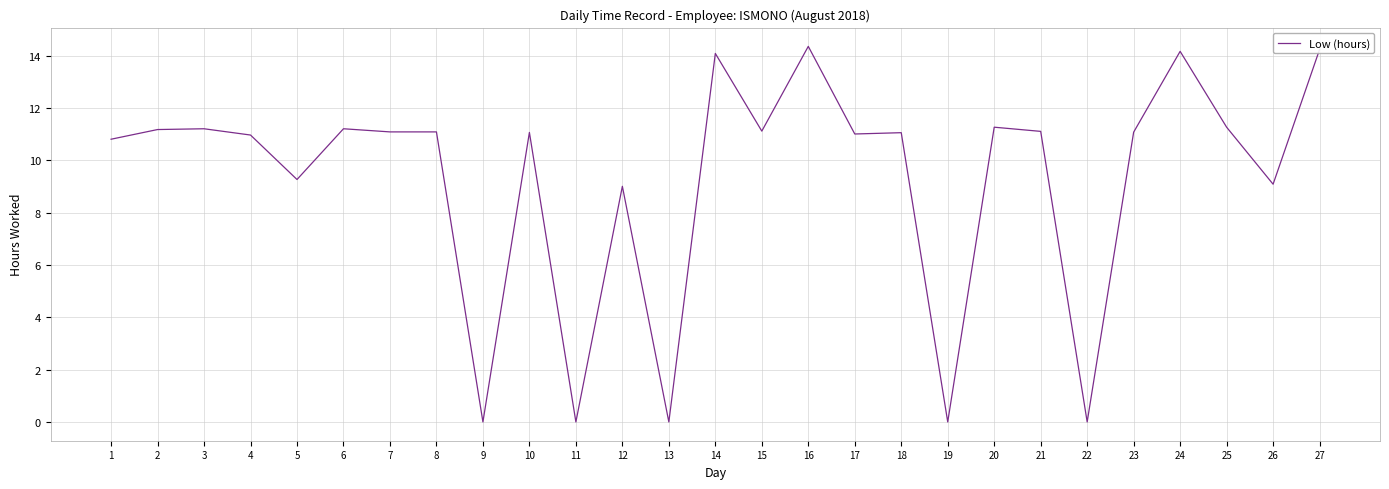

Approximately how many times larger is the value at 2 compared to 10?

1.0